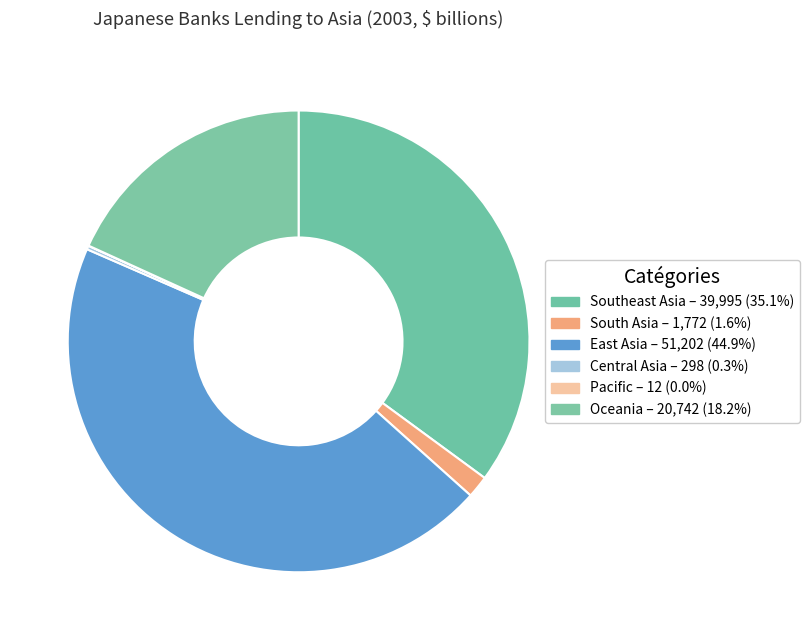

What is the largest slice in the pie chart?

East Asia